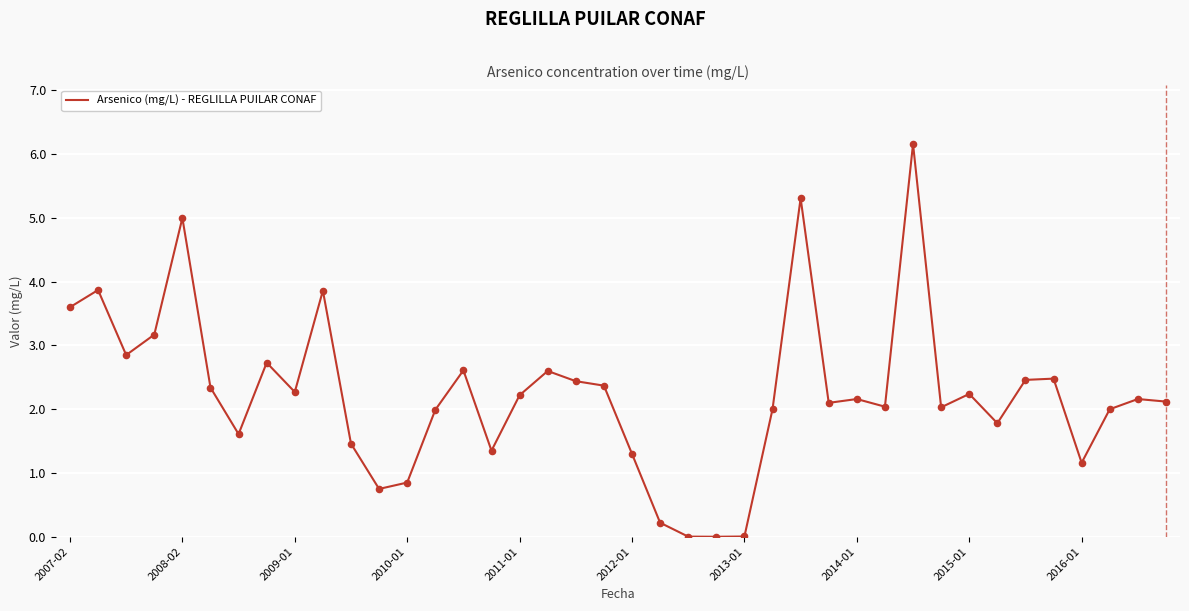

What is the maximum value shown in the chart?

6.2